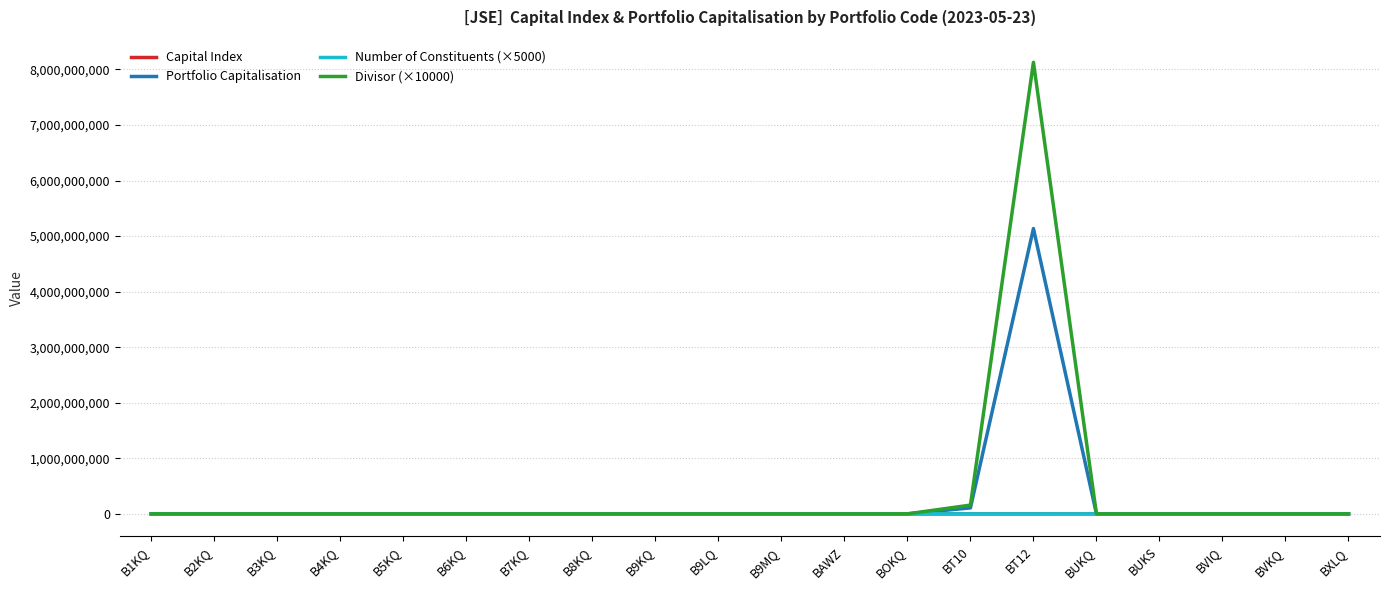

At which category does the chart reach its peak across all series?

BT12